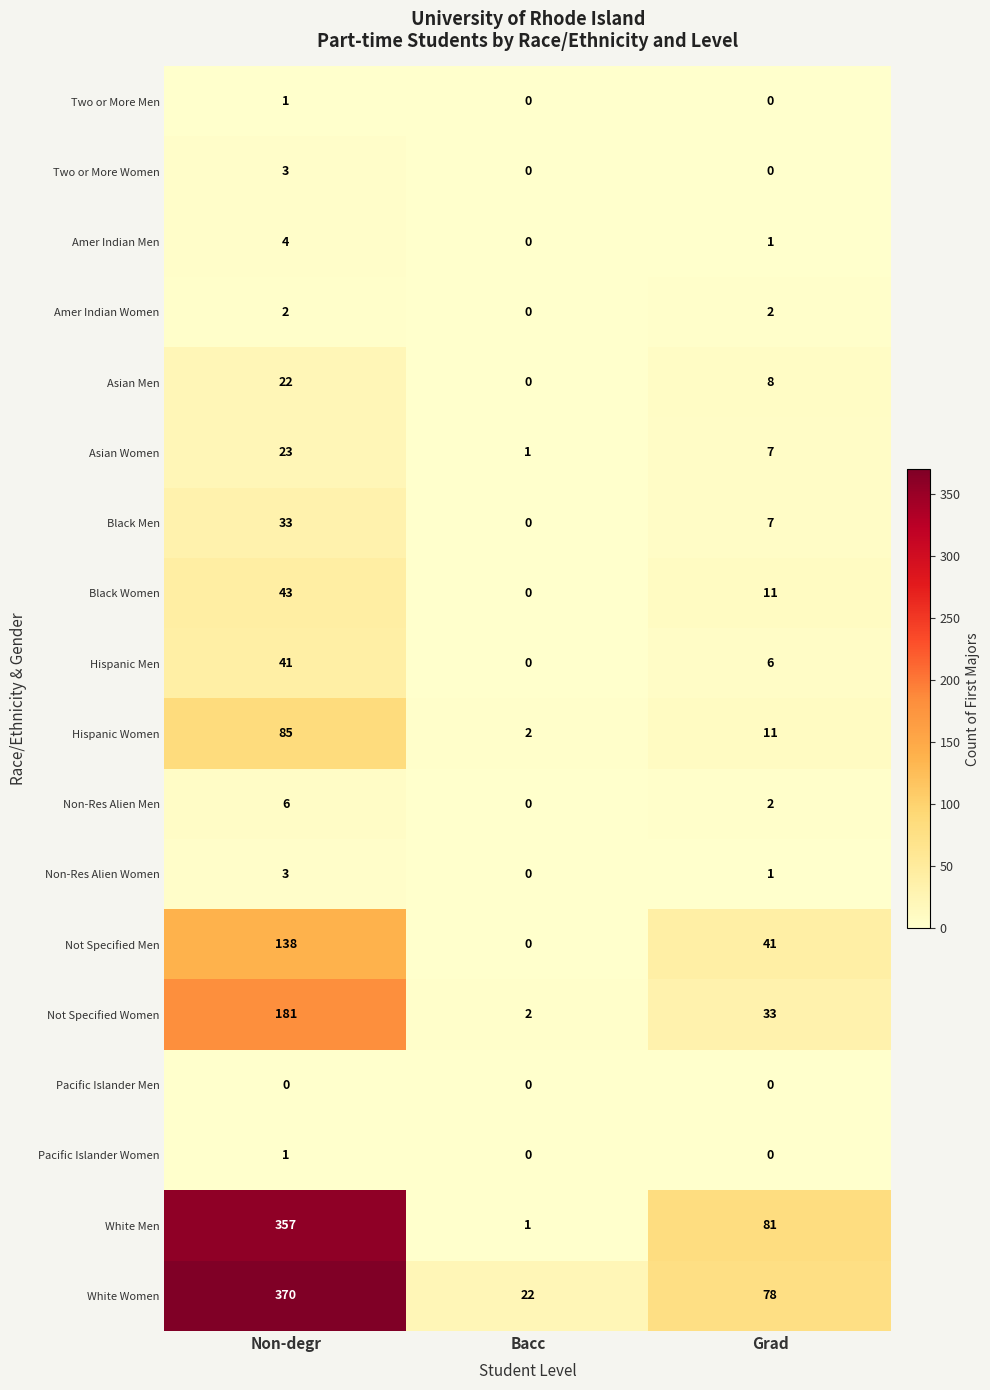

How many Non-Res Alien Women values are between 0 and 3?

3